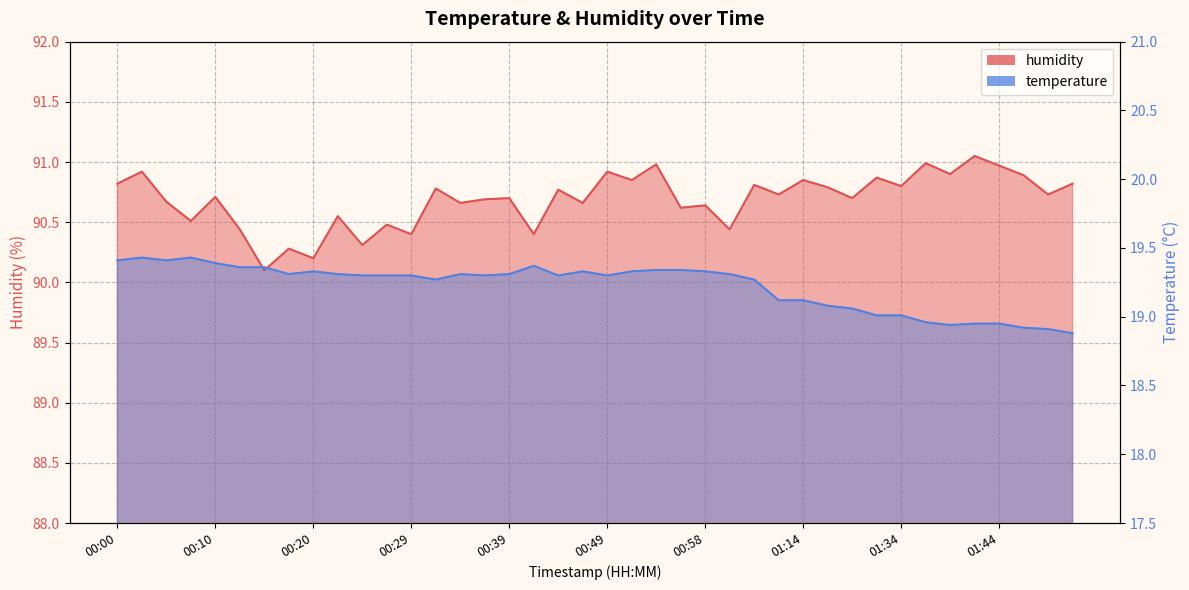

Reading left to right, list all the values displayed in this chart.

temperature: 00:00=19.4	00:02=19.4	00:05=19.4	00:07=19.4	00:10=19.4	00:12=19.4	00:15=19.4	00:17=19.3	00:20=19.3	00:22=19.3	00:24=19.3	00:27=19.3	00:29=19.3	00:32=19.3	00:34=19.3	00:37=19.3	00:39=19.3	00:41=19.4	00:44=19.3	00:46=19.3	00:49=19.3	00:51=19.3	00:54=19.3	00:56=19.3	00:58=19.3	01:01=19.3	01:03=19.3	01:11=19.1	01:14=19.1	01:16=19.1	01:19=19.1	01:29=19.0	01:34=19.0	01:37=19.0	01:39=18.9	01:42=18.9	01:44=18.9	01:47=18.9	01:49=18.9	01:51=18.9
humidity: 00:00=90.8	00:02=90.9	00:05=90.7	00:07=90.5	00:10=90.7	00:12=90.4	00:15=90.1	00:17=90.3	00:20=90.2	00:22=90.5	00:24=90.3	00:27=90.5	00:29=90.4	00:32=90.8	00:34=90.7	00:37=90.7	00:39=90.7	00:41=90.4	00:44=90.8	00:46=90.7	00:49=90.9	00:51=90.8	00:54=91.0	00:56=90.6	00:58=90.6	01:01=90.4	01:03=90.8	01:11=90.7	01:14=90.8	01:16=90.8	01:19=90.7	01:29=90.9	01:34=90.8	01:37=91.0	01:39=90.9	01:42=91.0	01:44=91.0	01:47=90.9	01:49=90.7	01:51=90.8